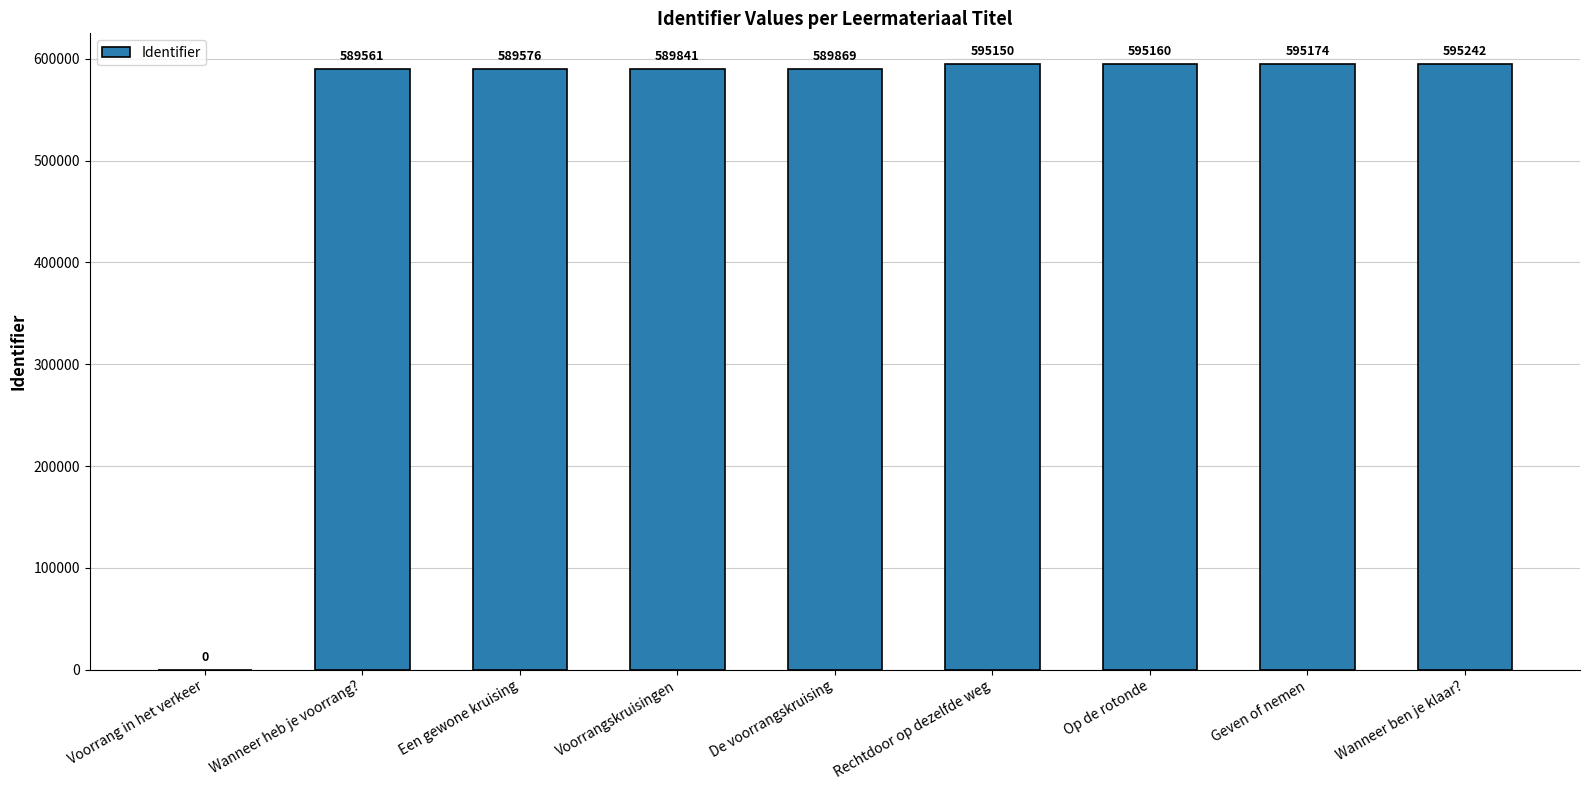

True or false: the data shows 1047719 at Een gewone kruising.

False